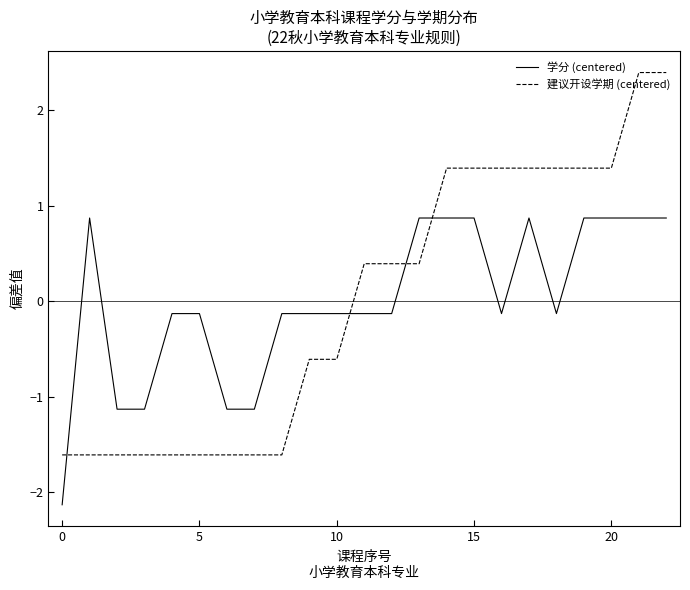

What is the difference between the maximum and minimum values in the 建议开设学期 (centered) series?

4.0